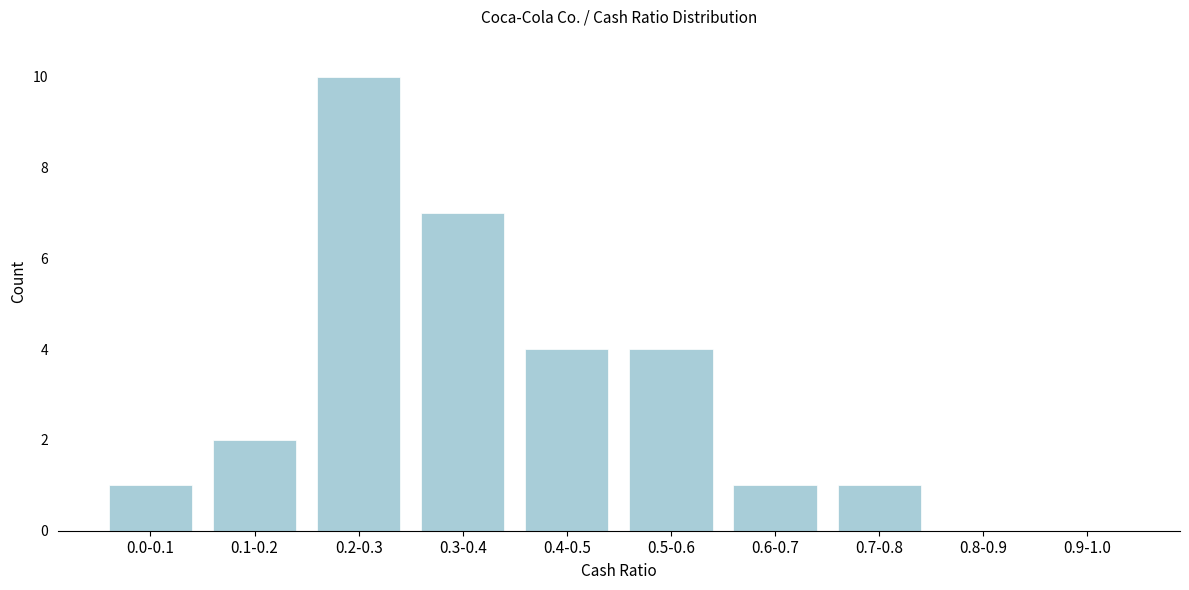

Reading left to right, what are all the values shown in this chart?

0.0-0.1=1	0.1-0.2=2	0.2-0.3=10	0.3-0.4=7	0.4-0.5=4	0.5-0.6=4	0.6-0.7=1	0.7-0.8=1	0.8-0.9=0	0.9-1.0=0